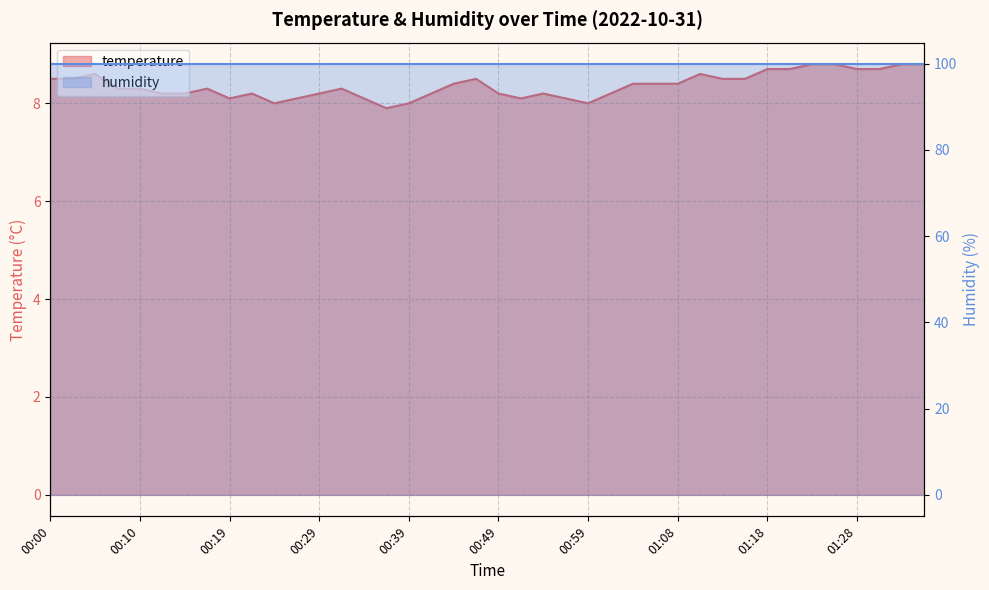

What is the label of the 22nd point from the left?

00:51